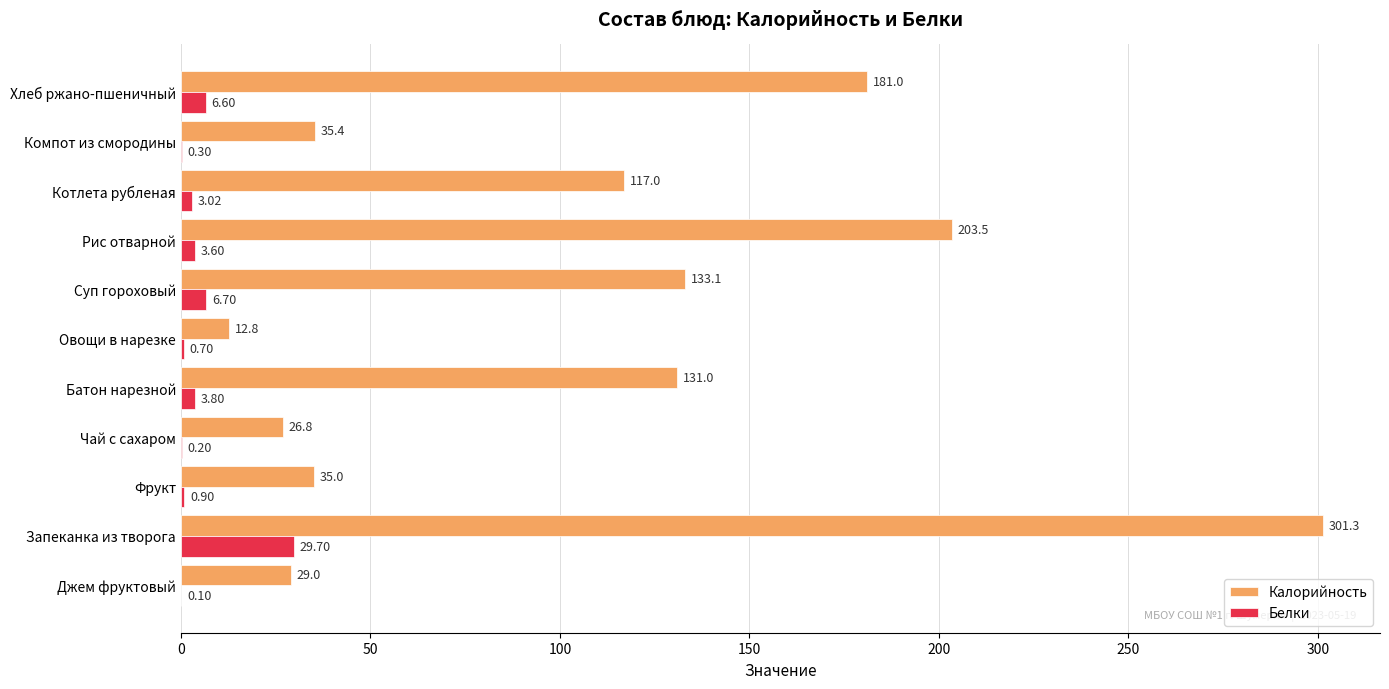

What is the total value across all series at Запеканка из творога?

331.0